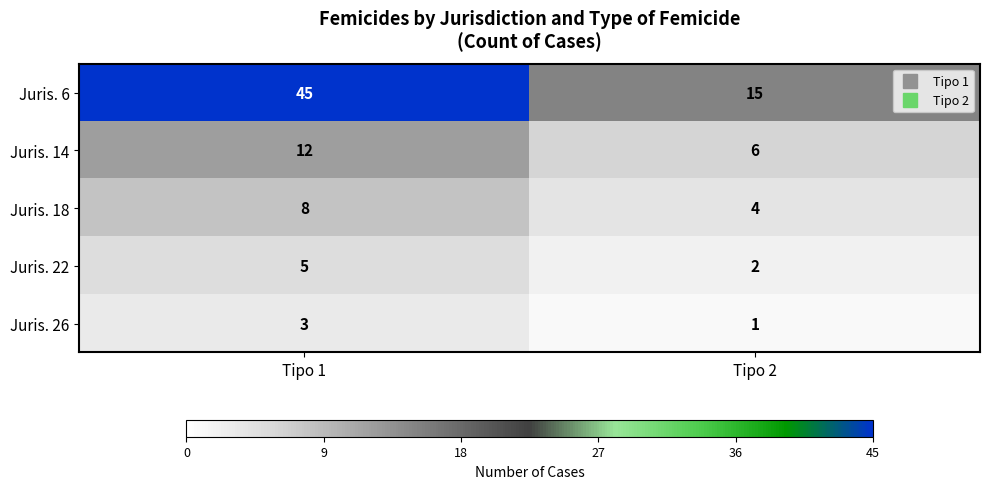

True or false: Juris. 22 has a value of 1 at Tipo 2.

False